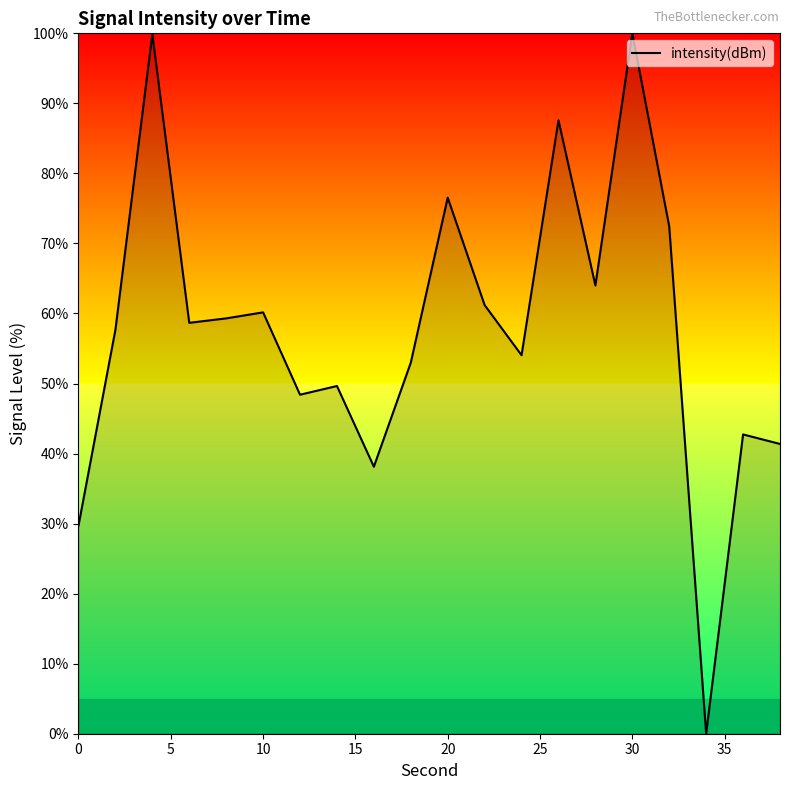

What is the difference between the maximum and minimum values?

100.0